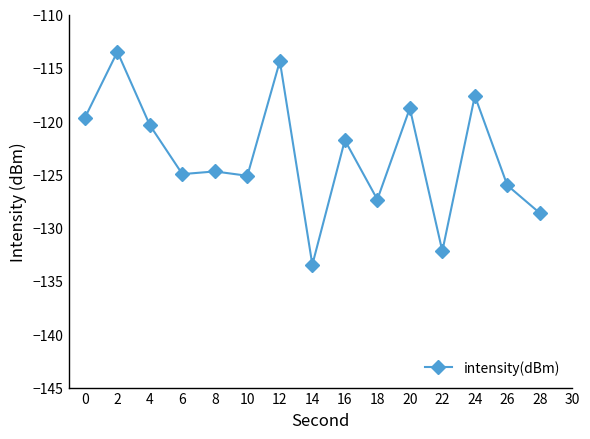

The value at 2 is -113.5. True or false?

True